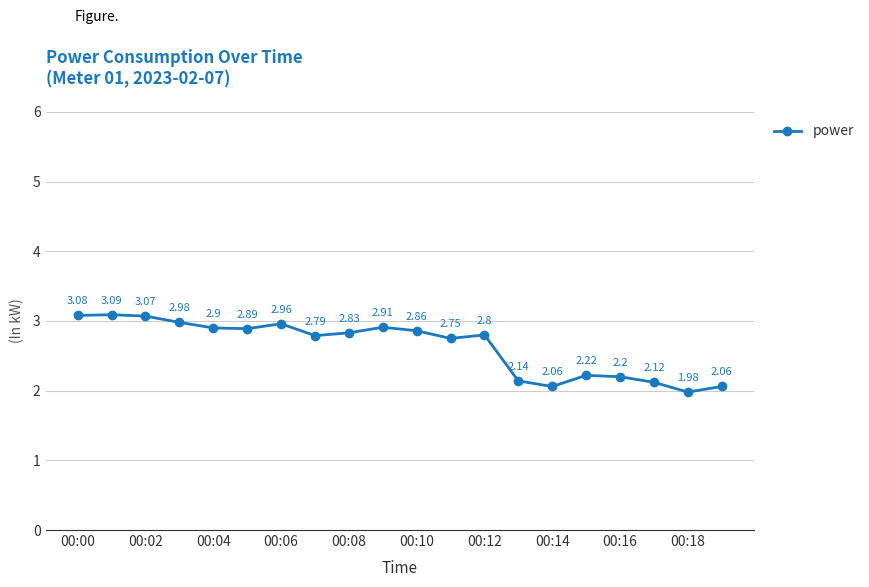

What is the difference between the maximum and minimum values?

1.1